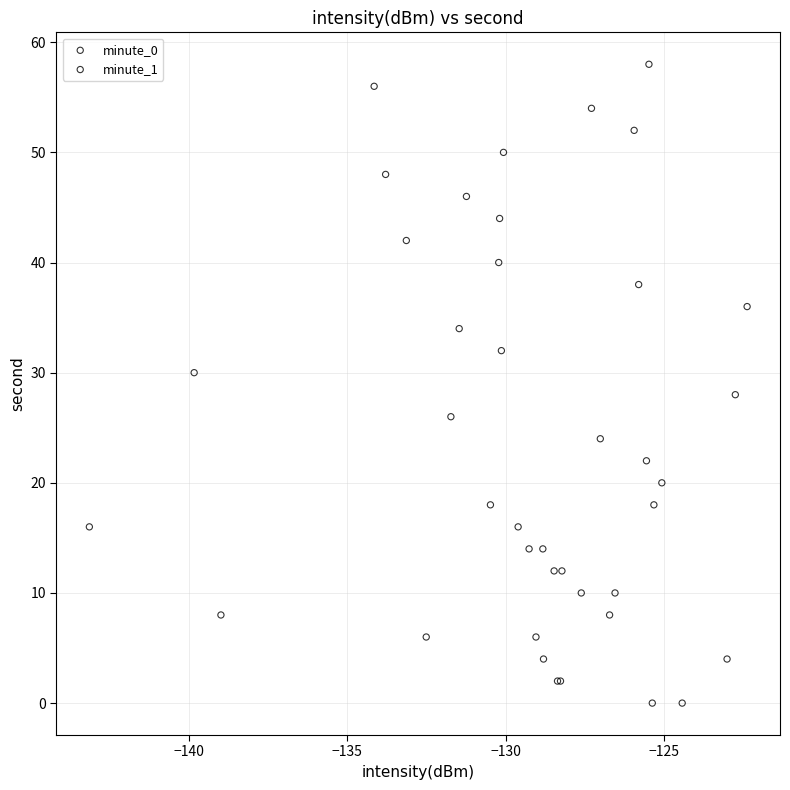

Which series reaches the maximum Y coordinate?

minute_0